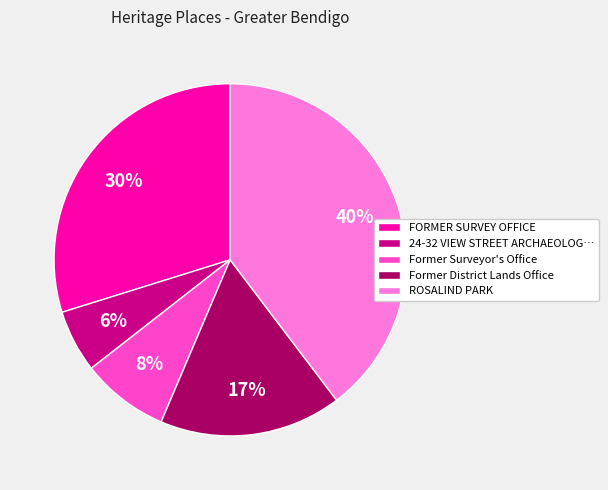

To the nearest percent, what is the average slice percentage?

20%